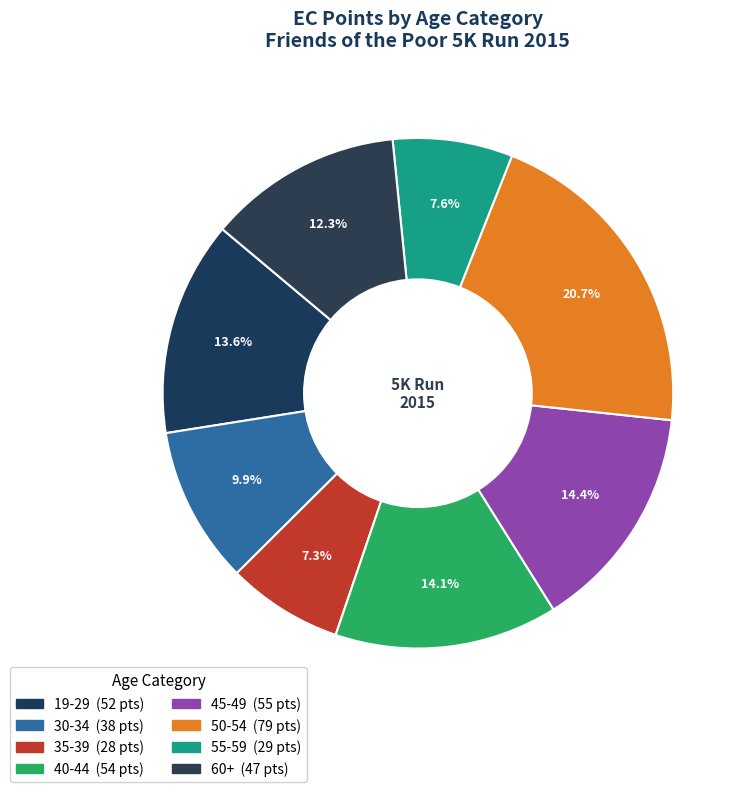

How many slices are in this pie chart?

8